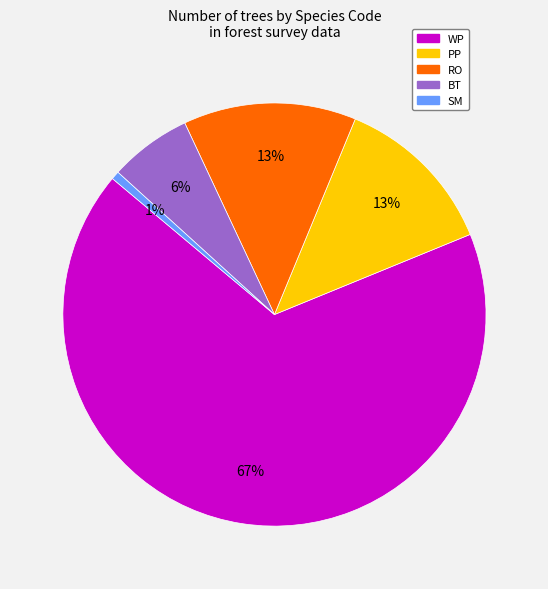

Does any single category account for the majority?

Yes